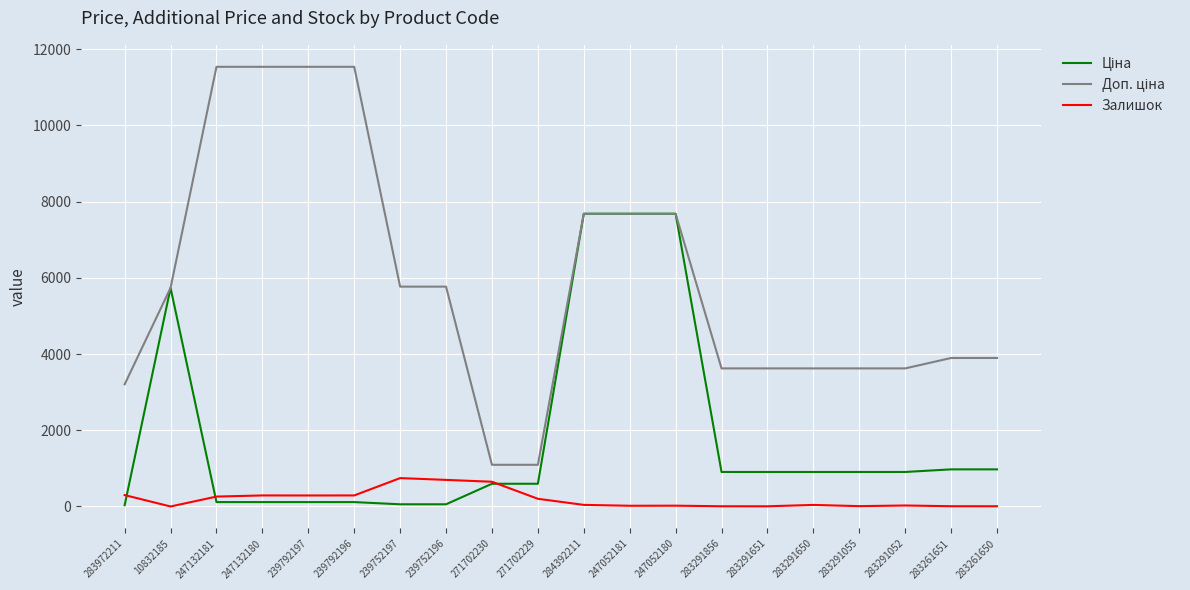

What is the total value across all series at 271702230?

2339.1